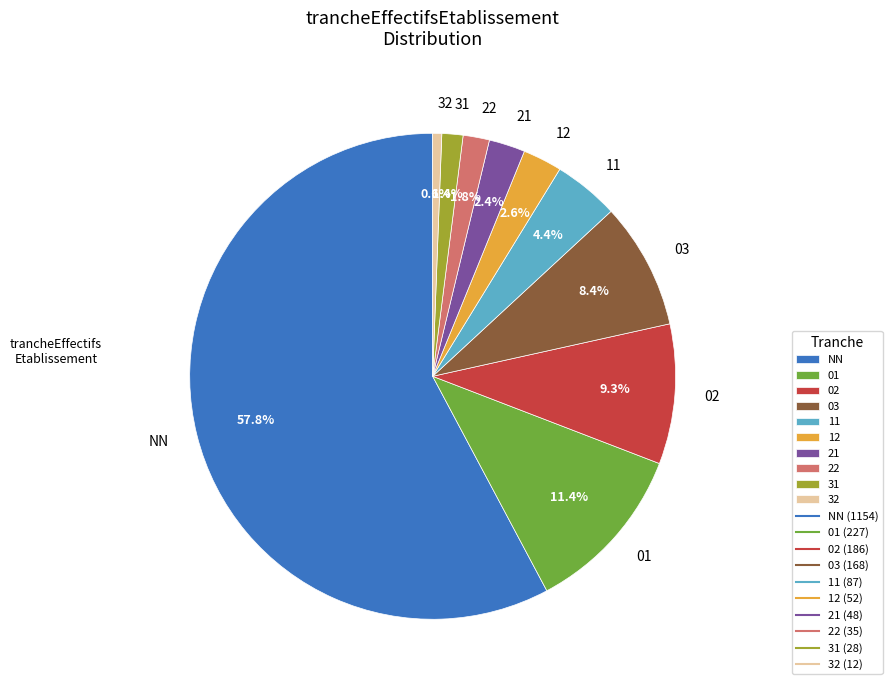

Does NN account for over 50% of the chart?

Yes